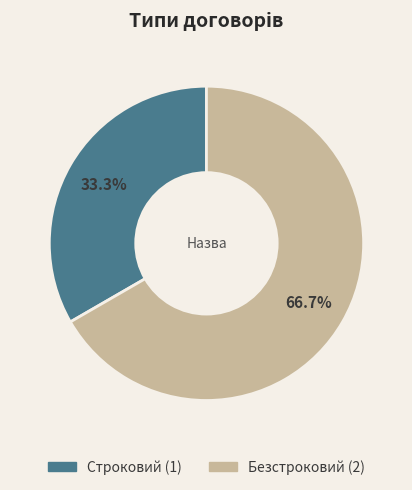

What portion of the pie excludes Безстроковий?

33.3%